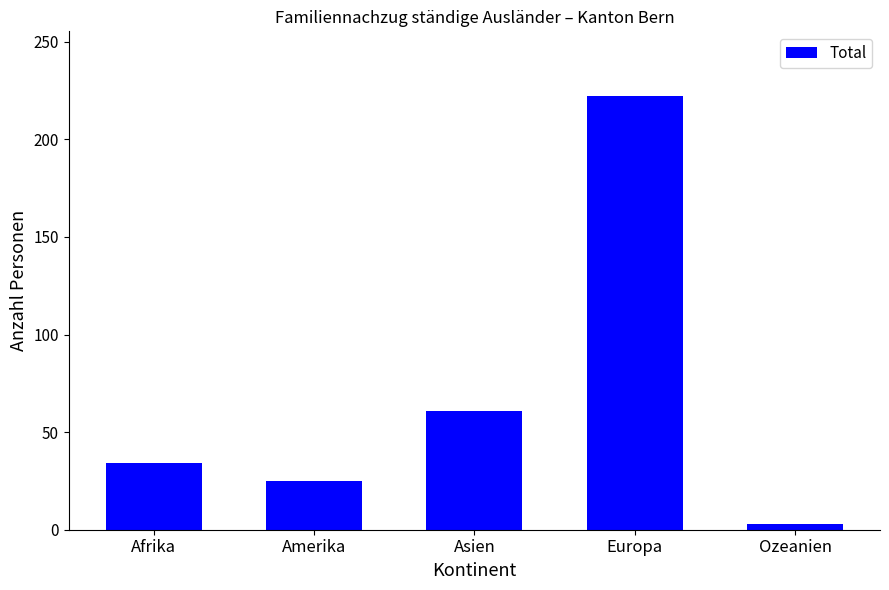

Read the value at Asien, to the nearest 10.

60